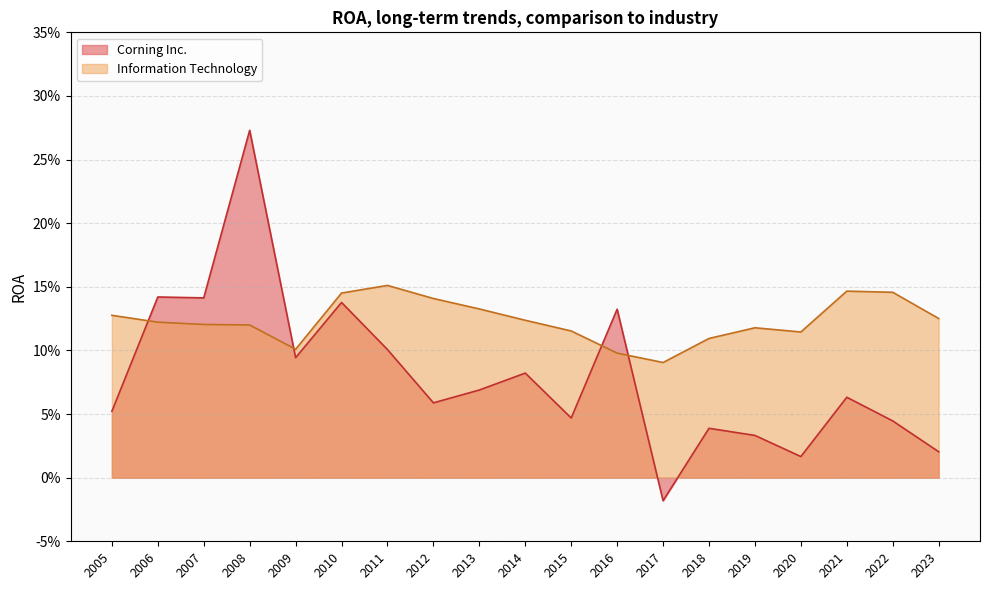

What is the highest value of the Information Technology series?

0.2